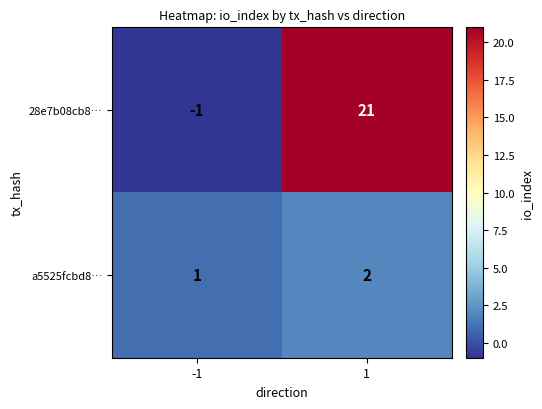

What is the sum of all 28e7b08cb8… values?

20